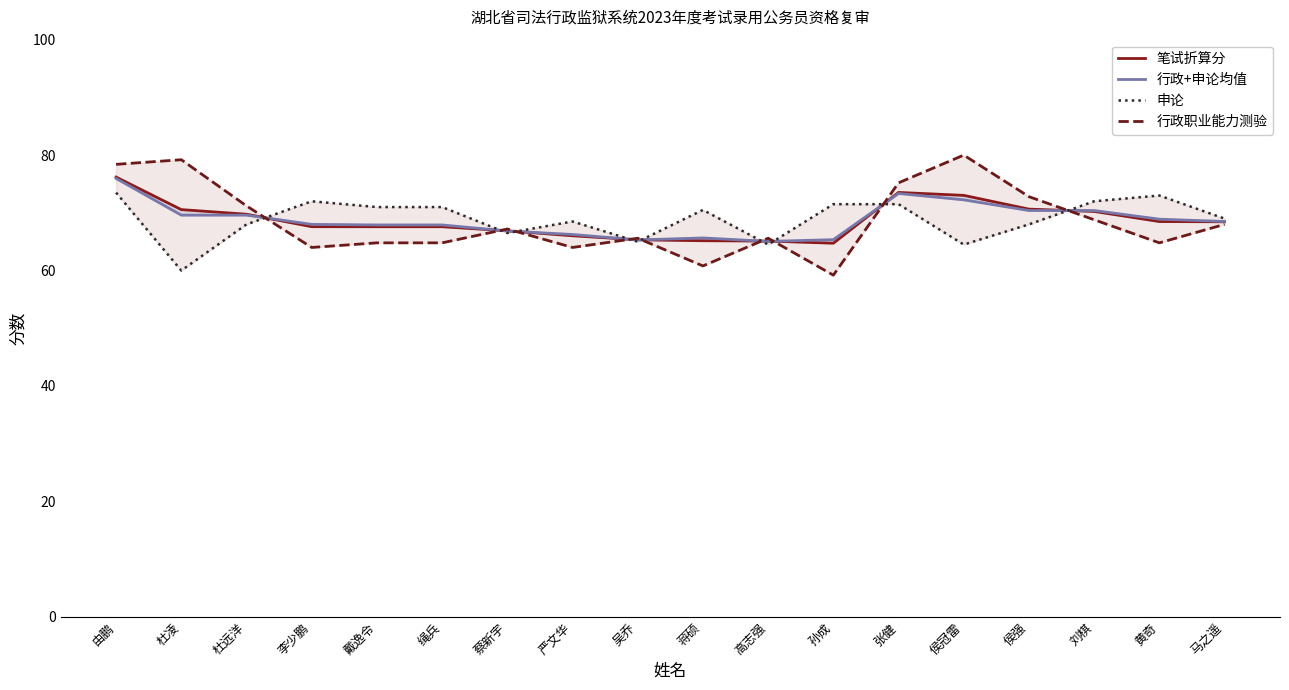

What is the label of the 17th point from the right?

杜凌